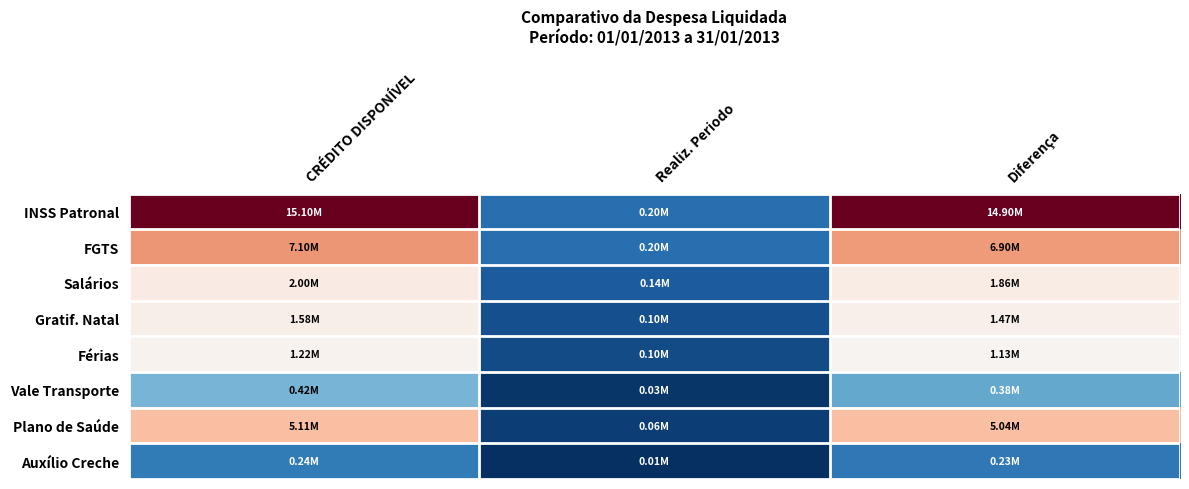

At which category is the sum across all series the highest?

CRÉDITO DISPONÍVEL